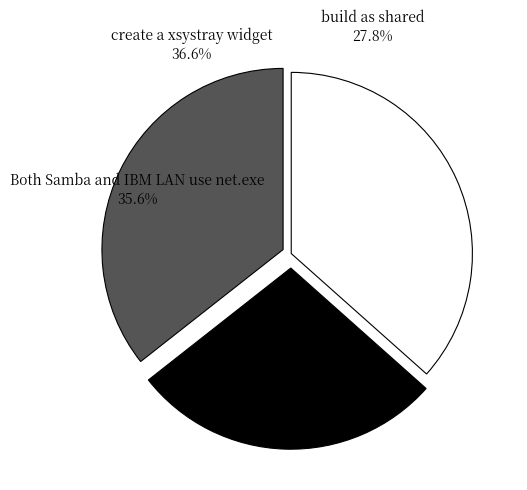

Approximately how many times larger is the value at create a xsystray widget compared to Both Samba and IBM LAN use net.exe?

1.0